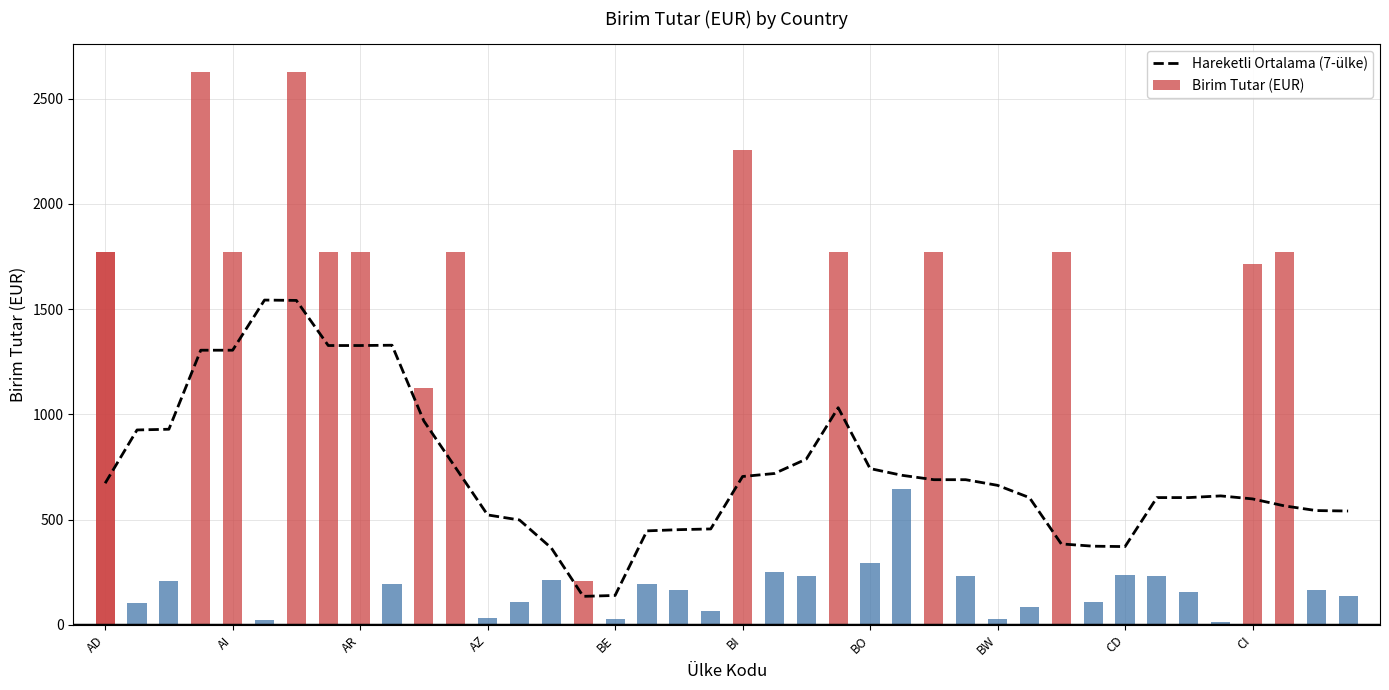

What is the minimum value for Hareketli Ortalama (7-ülke)?

135.7